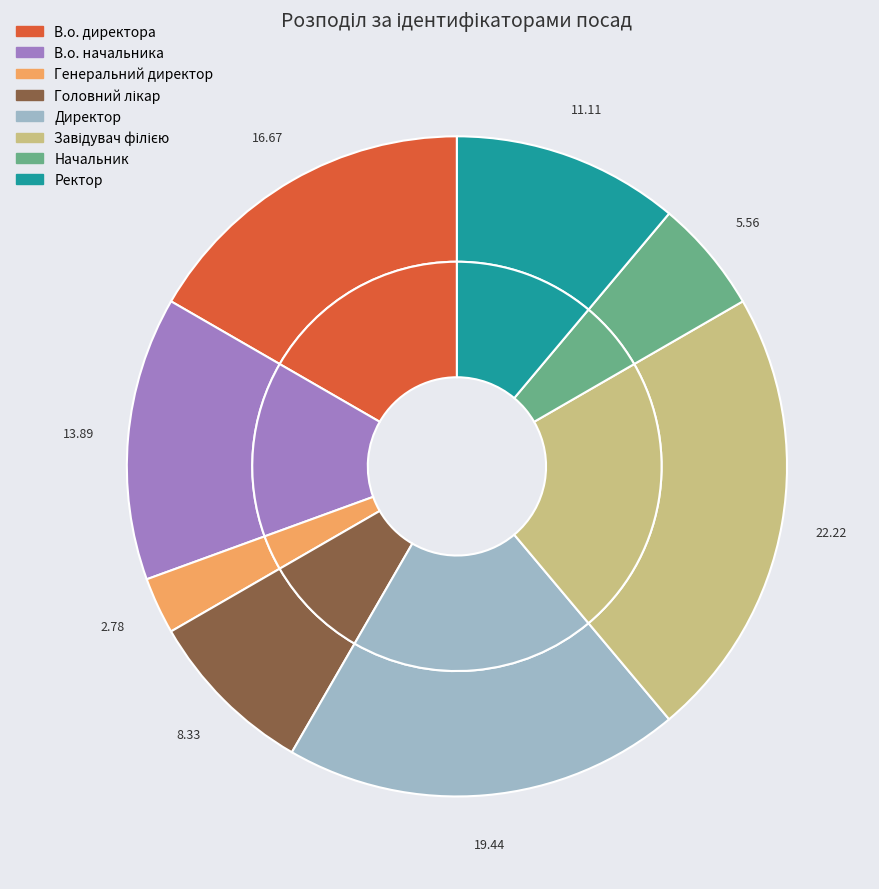

Between В.о. директора and В.о. начальника, which is larger?

В.о. директора